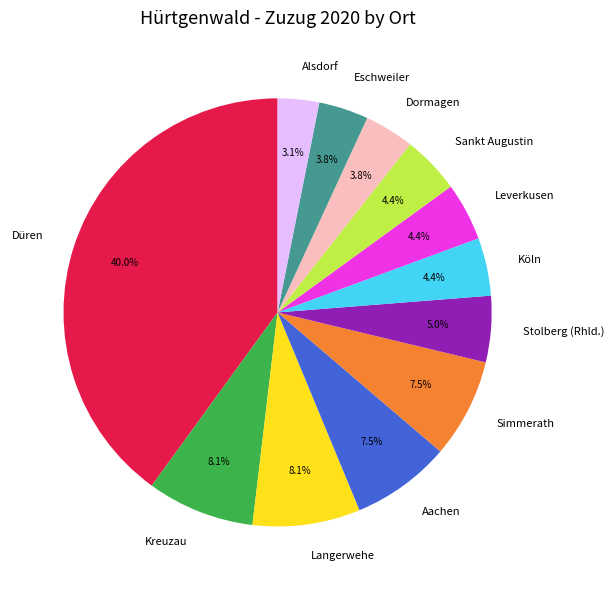

To the nearest percent, what is the difference between the largest and smallest slice percentages?

37%